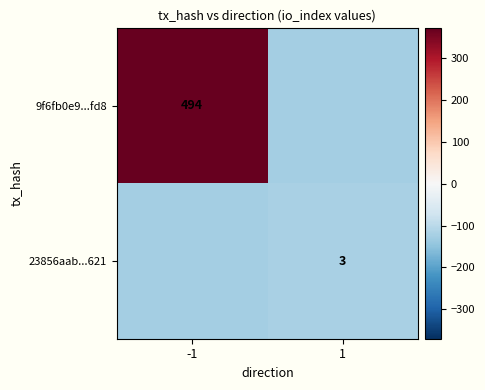

At which category is the sum across all series the highest?

-1